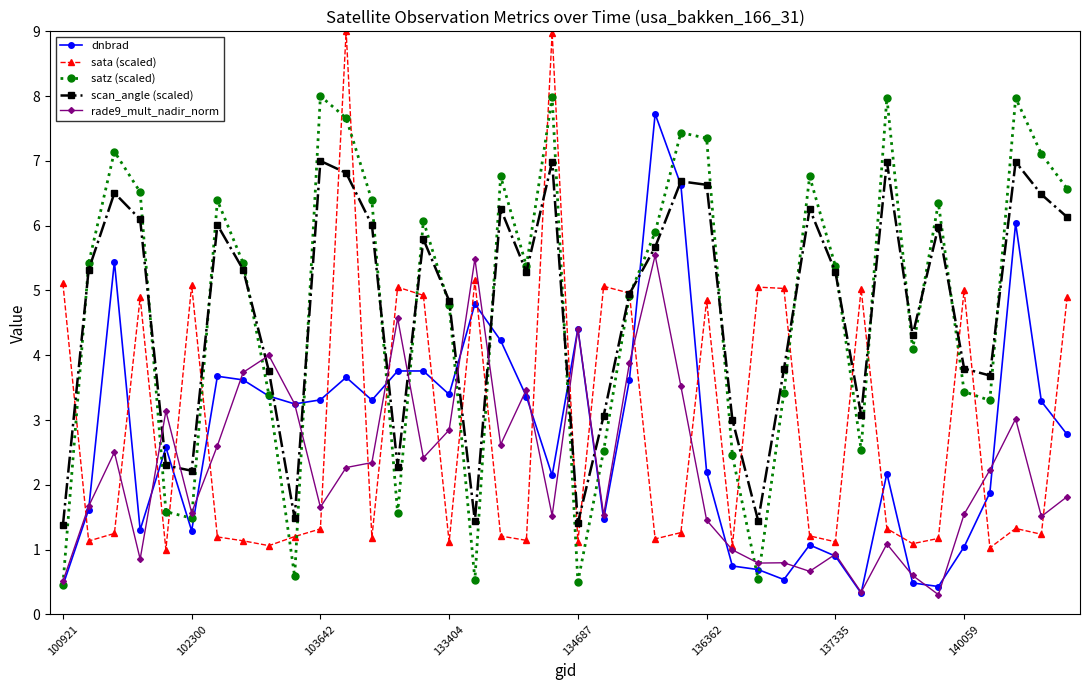

Count the number of categories in the chart.

40